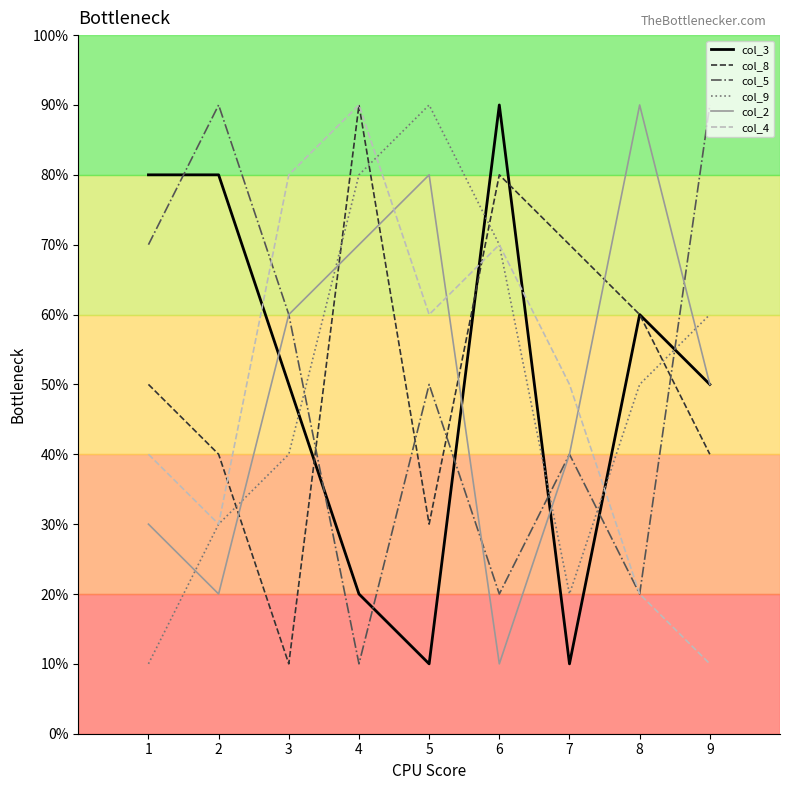

Where is col_4 nearest to the value 5?

7